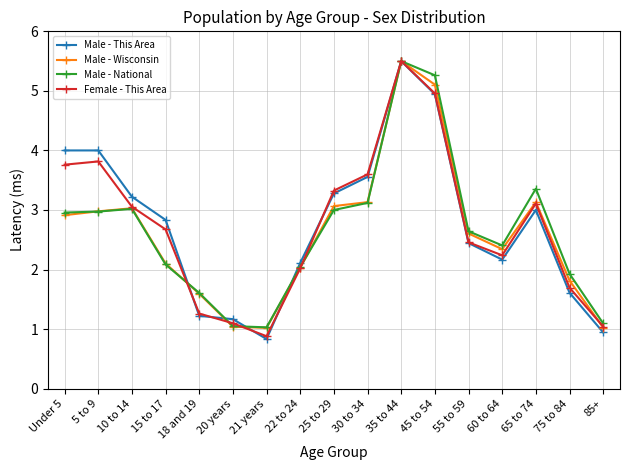

What is the value of the Male - National point at the 4th from the left?

2.1